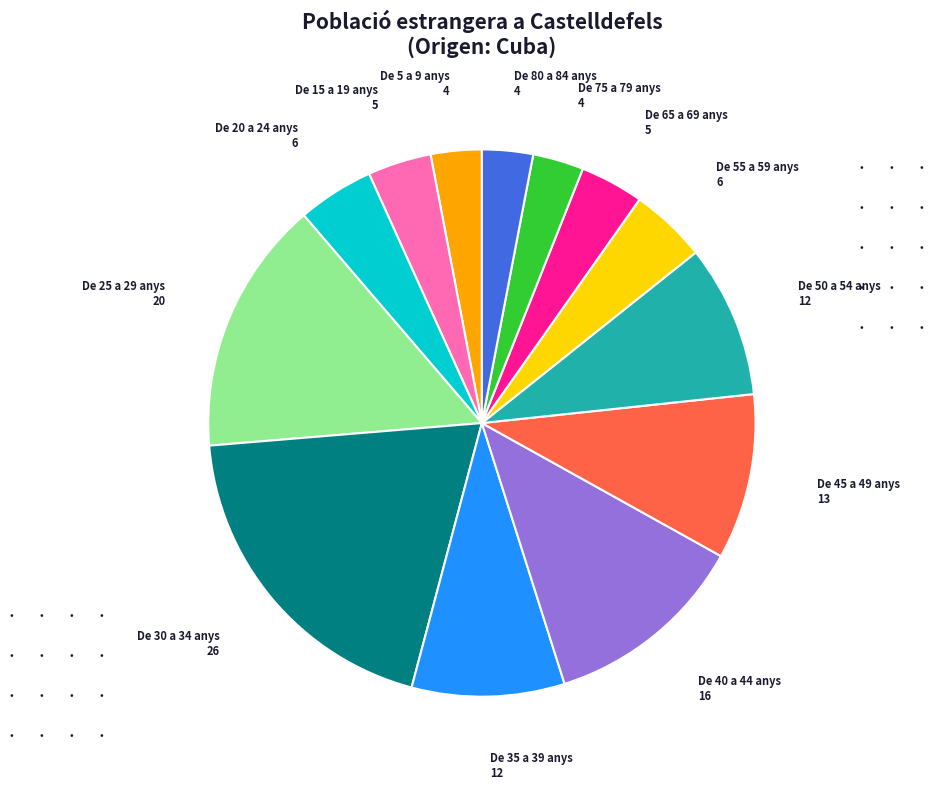

How many segments does this pie chart have?

13